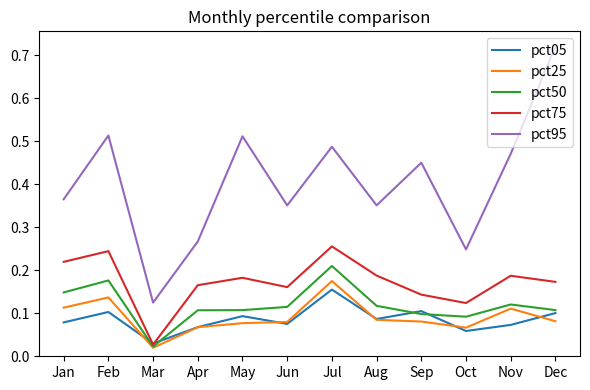

What is the sum of all pct25 values?

1.1